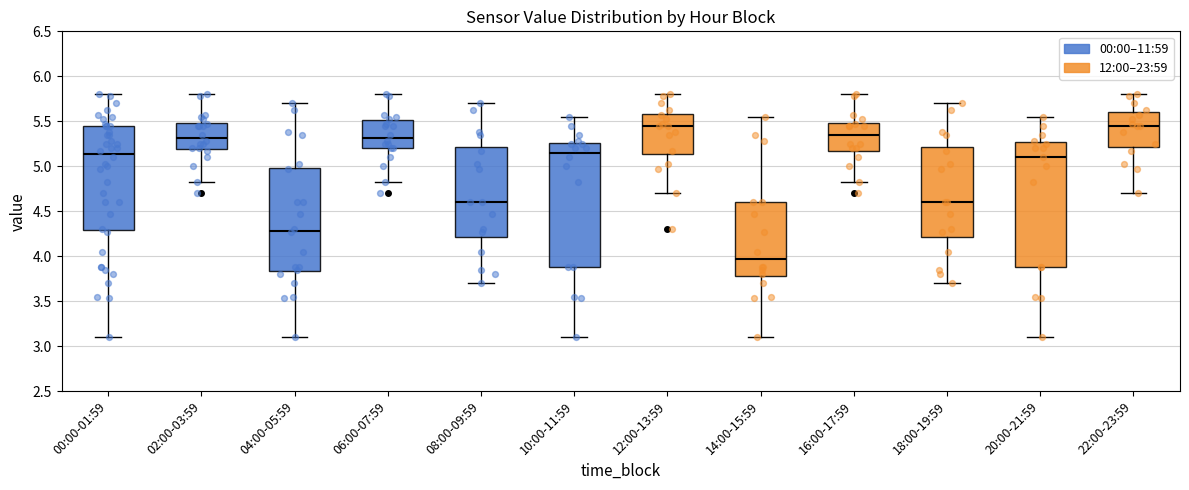

Where is the lower edge of the box for 16:00-17:59 on the y-axis? The values are not printed on the chart, so give them approximately, as read against the axis.

5.20